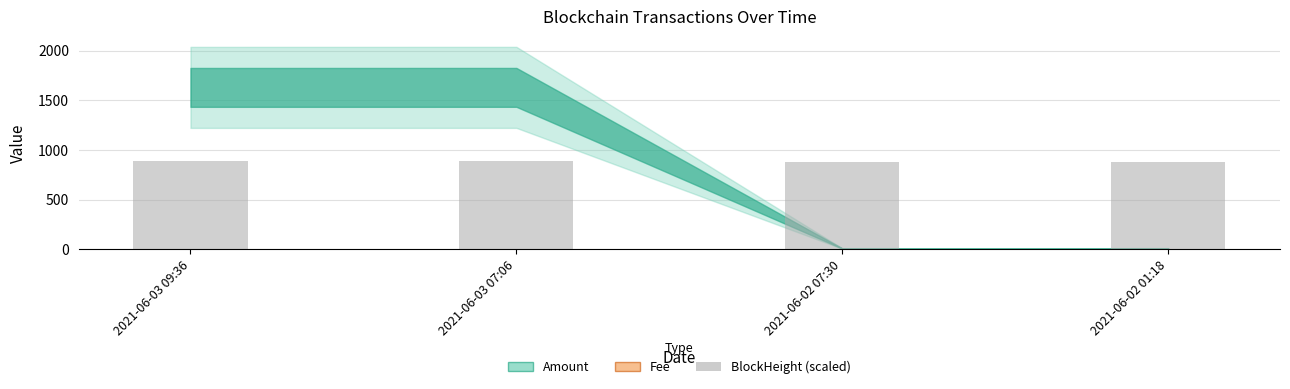

What is the value of the 1st bar from the left?

891.9